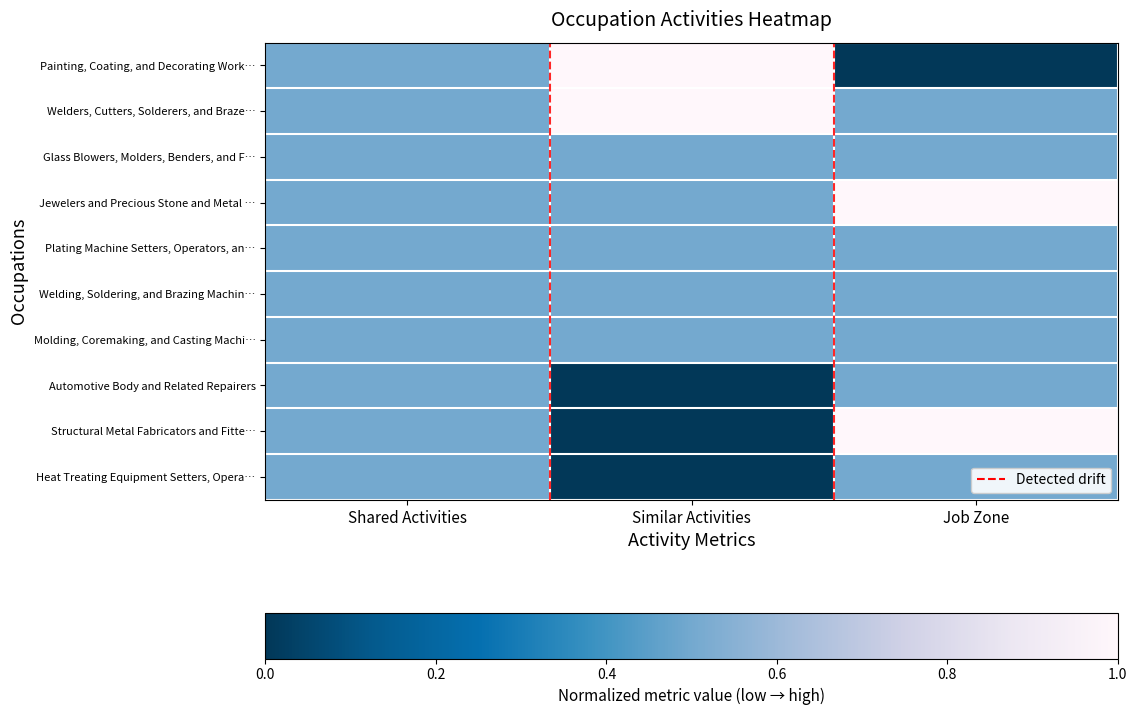

Which category has the highest value across all series?

Similar Activities